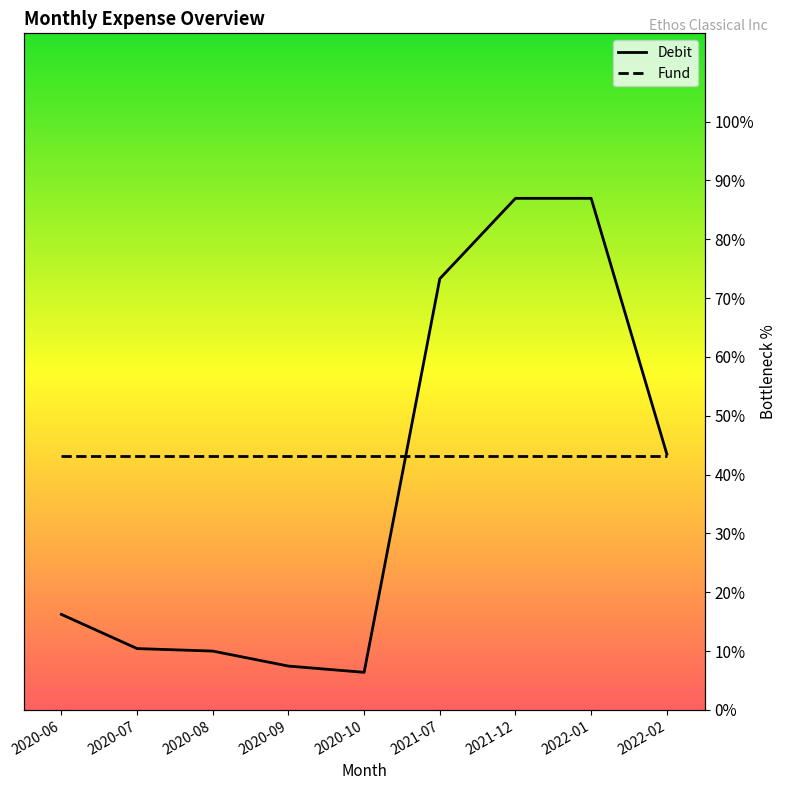

List the series in order of their peak value, highest first.

Debit, Fund